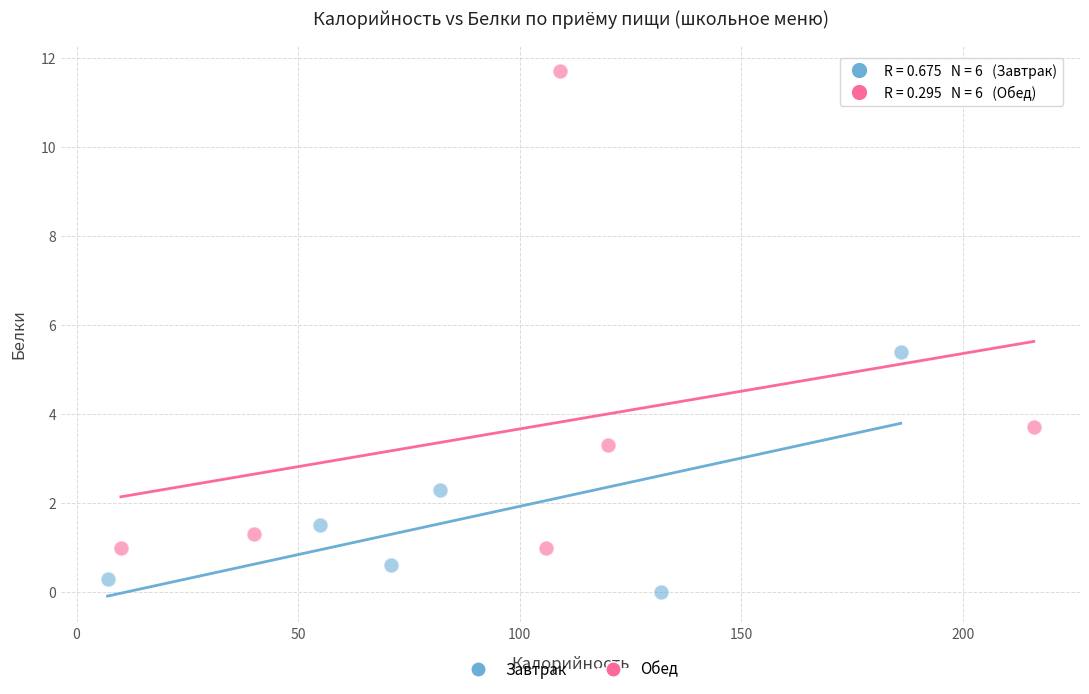

Which series contains the lowest Y value?

Завтрак